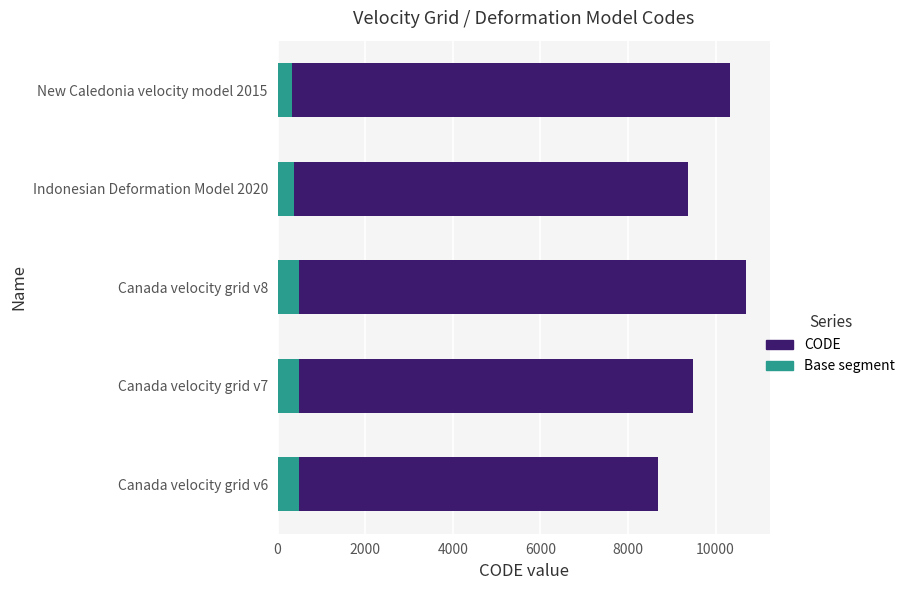

What is the total value across all series at Indonesian Deformation Model 2020?

9375